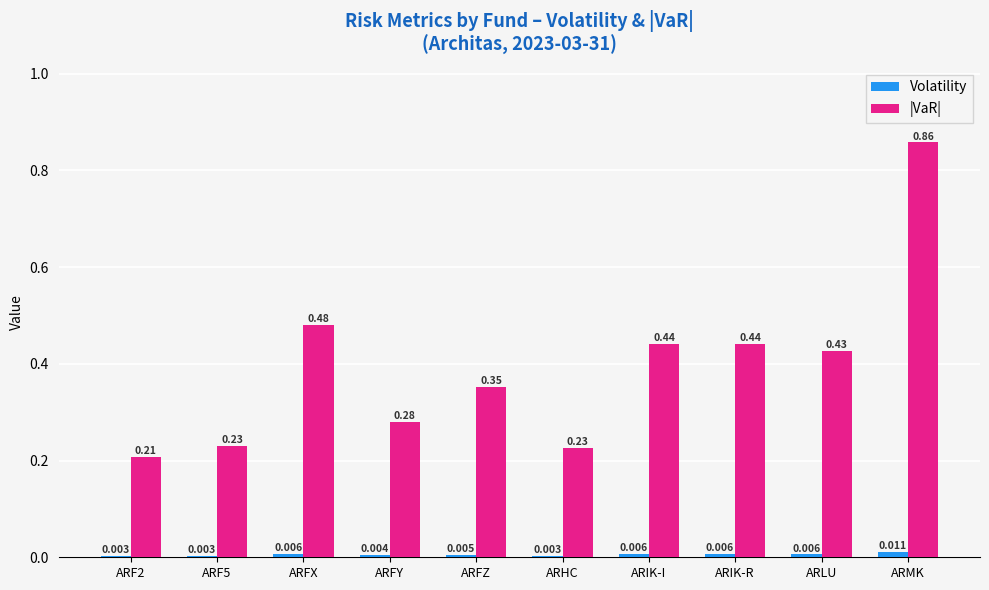

Which series has the largest total across all categories?

|VaR|